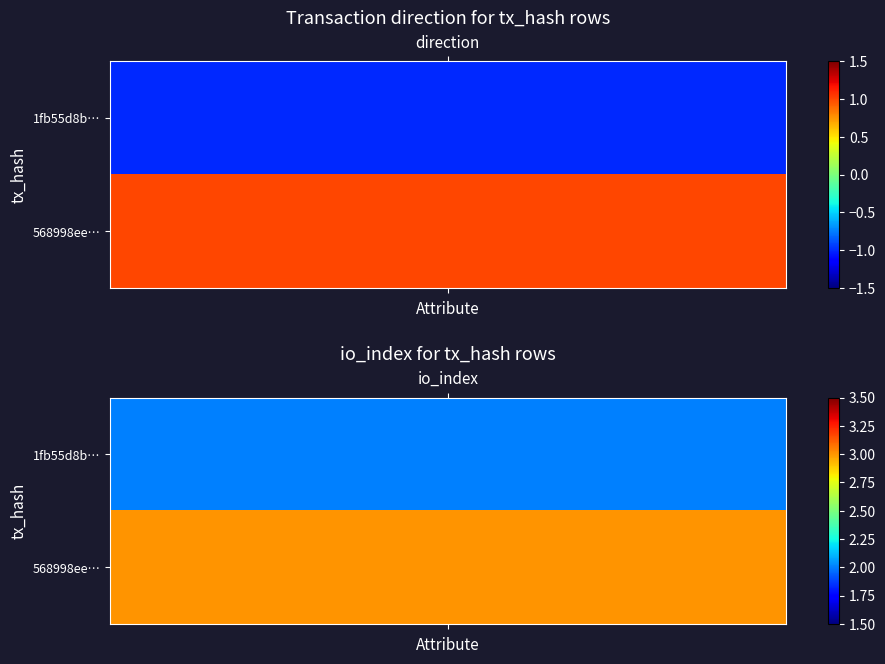

What is the spread (max minus min) of values at 0?

2